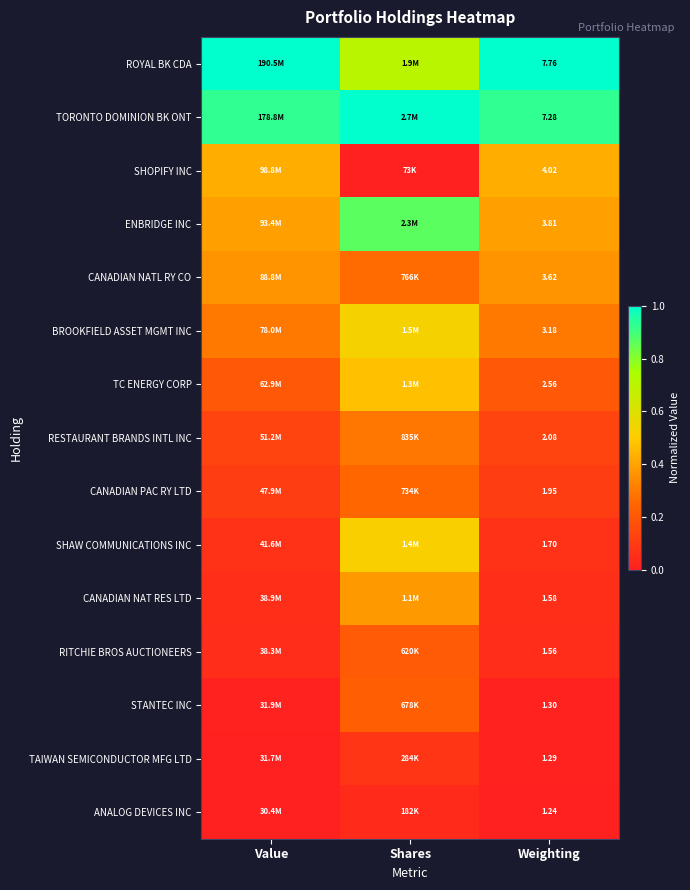

Rank the series at Weighting from highest to lowest value.

ROYAL BK CDA, TORONTO DOMINION BK ONT, SHOPIFY INC, ENBRIDGE INC, CANADIAN NATL RY CO, BROOKFIELD ASSET MGMT INC, TC ENERGY CORP, RESTAURANT BRANDS INTL INC, CANADIAN PAC RY LTD, SHAW COMMUNICATIONS INC, CANADIAN NAT RES LTD, RITCHIE BROS AUCTIONEERS, STANTEC INC, TAIWAN SEMICONDUCTOR MFG LTD, ANALOG DEVICES INC